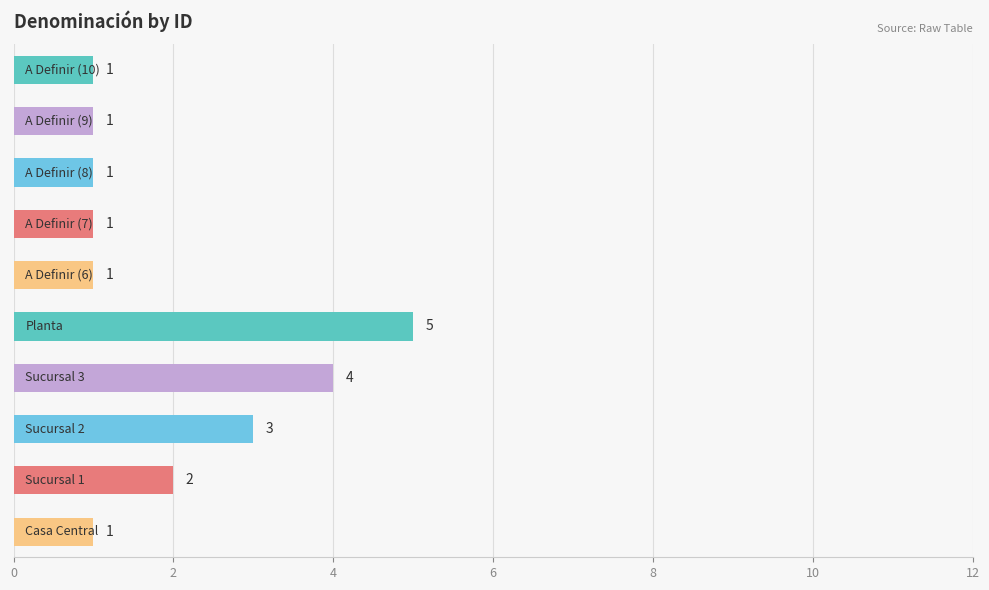

Count the values in the range 1 to 3.

8